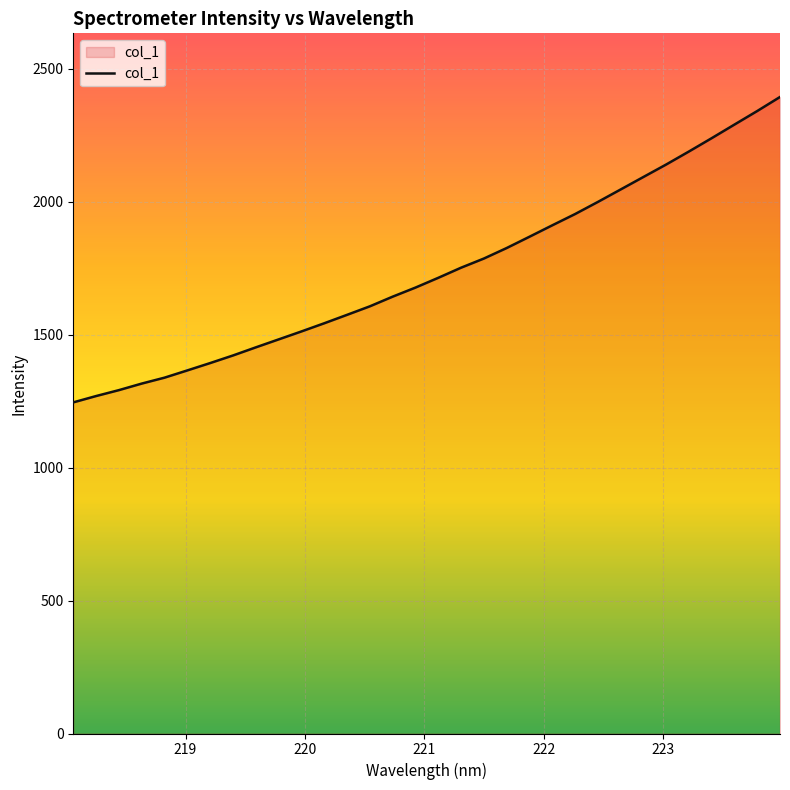

True or false: there are more than 0 points higher than both neighbors.

False